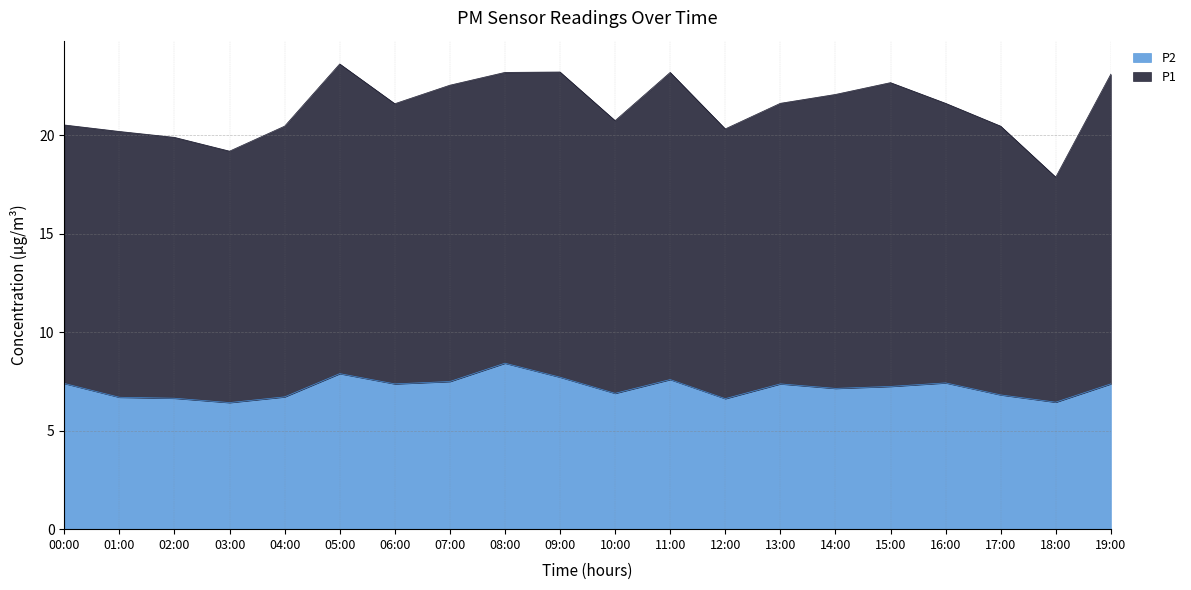

Reading right to left, what are all the values shown in this chart?

19:00=7.4	18:00=6.5	17:00=6.8	16:00=7.4	15:00=7.2	14:00=7.2	13:00=7.4	12:00=6.6	11:00=7.6	10:00=6.9	09:00=7.7	08:00=8.4	07:00=7.5	06:00=7.4	05:00=7.9	04:00=6.7	03:00=6.4	02:00=6.7	01:00=6.7	00:00=7.4